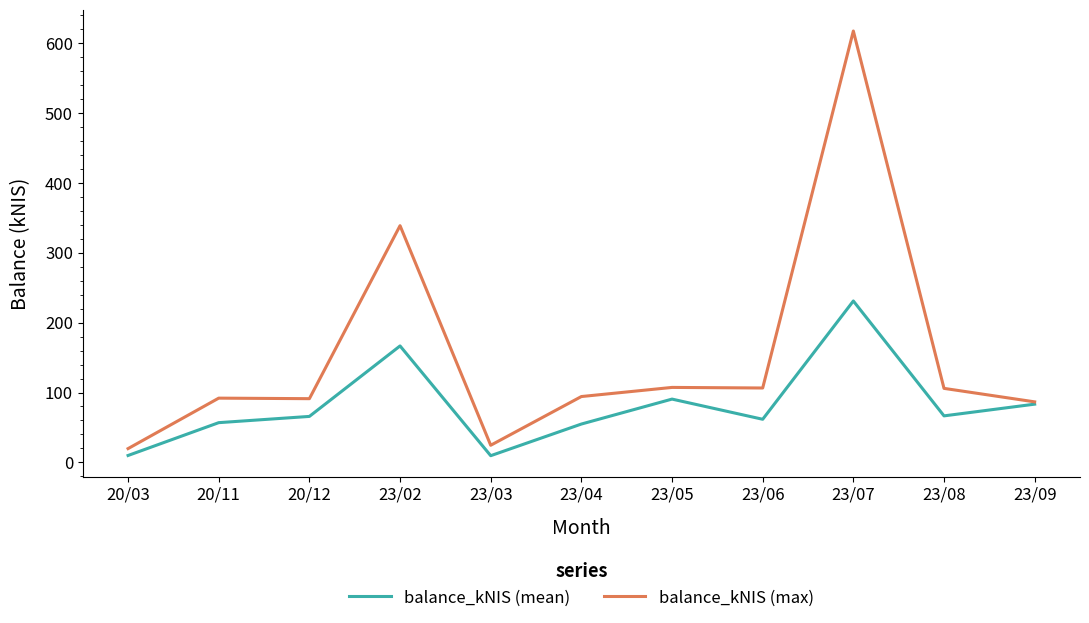

Which series has the largest range (max minus min)?

balance_kNIS (max)